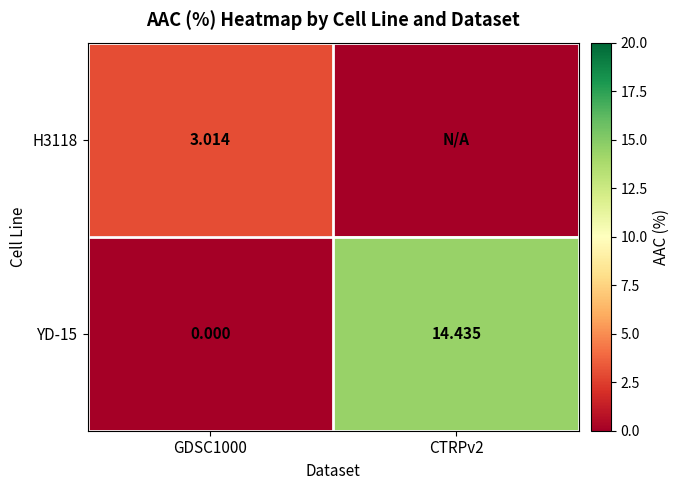

Rank the categories by YD-15 value from highest to lowest.

CTRPv2, GDSC1000